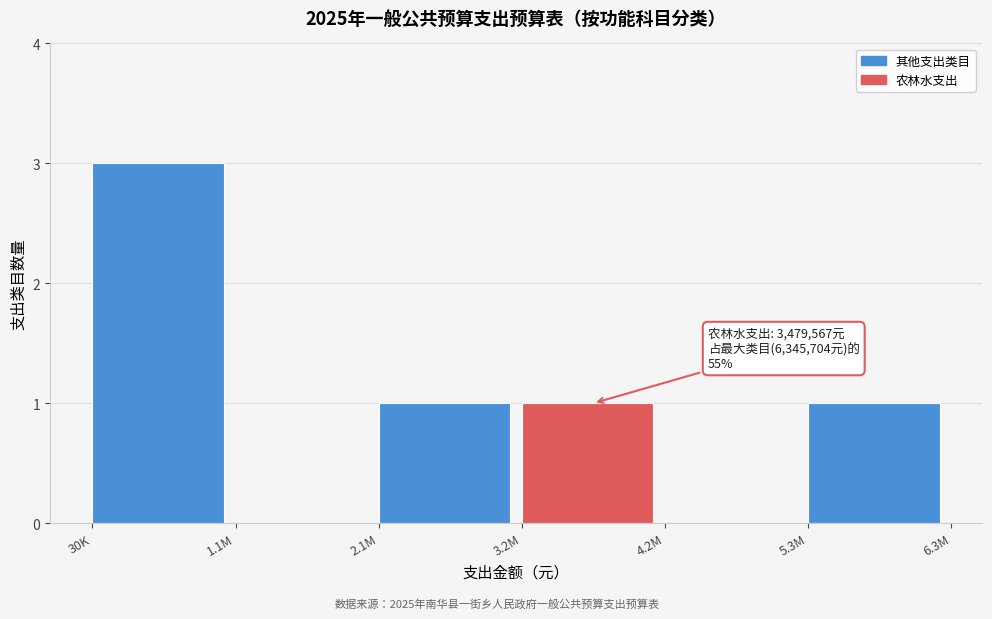

Reading left to right, extract all data points from this chart.

30K=3	1.1M=0	2.1M=1	3.2M=1	4.2M=0	5.3M=1